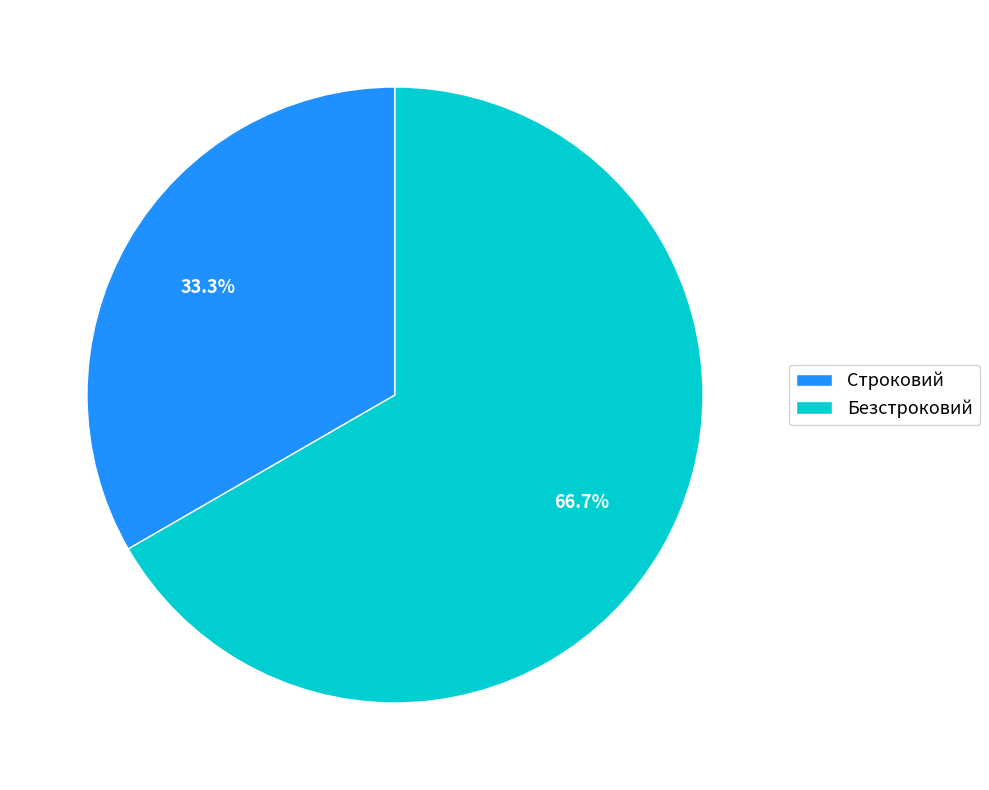

Which has a higher value, Строковий or Безстроковий?

Безстроковий